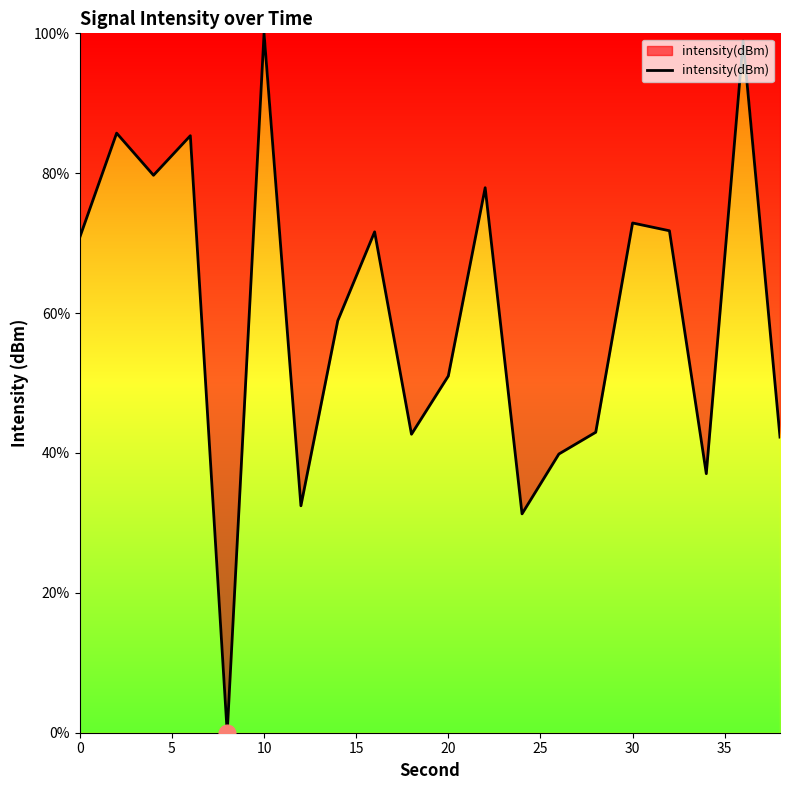

What is the maximum value shown in the chart?

100.0